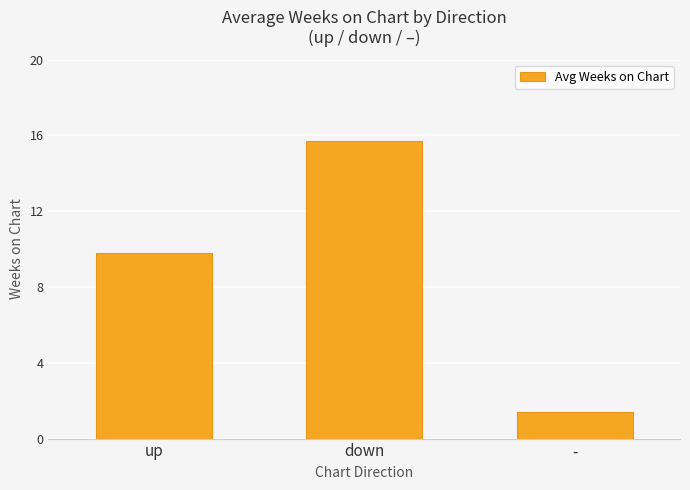

Count the number of categories in the chart.

3